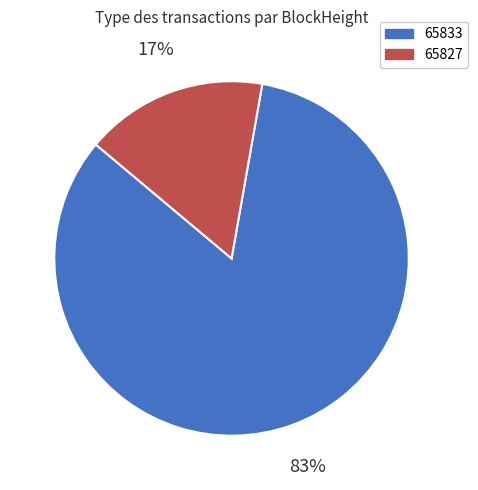

Which slice is the largest?

65833